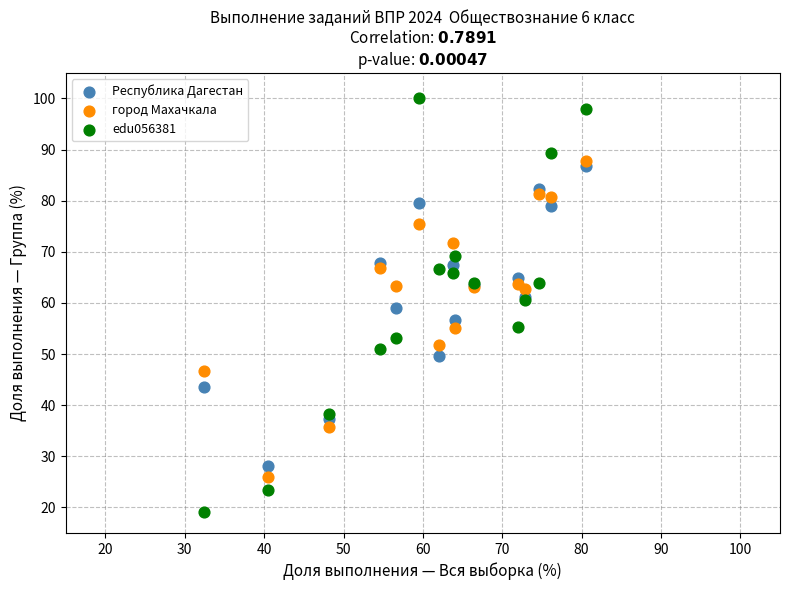

Which series reaches the maximum Y coordinate?

edu056381